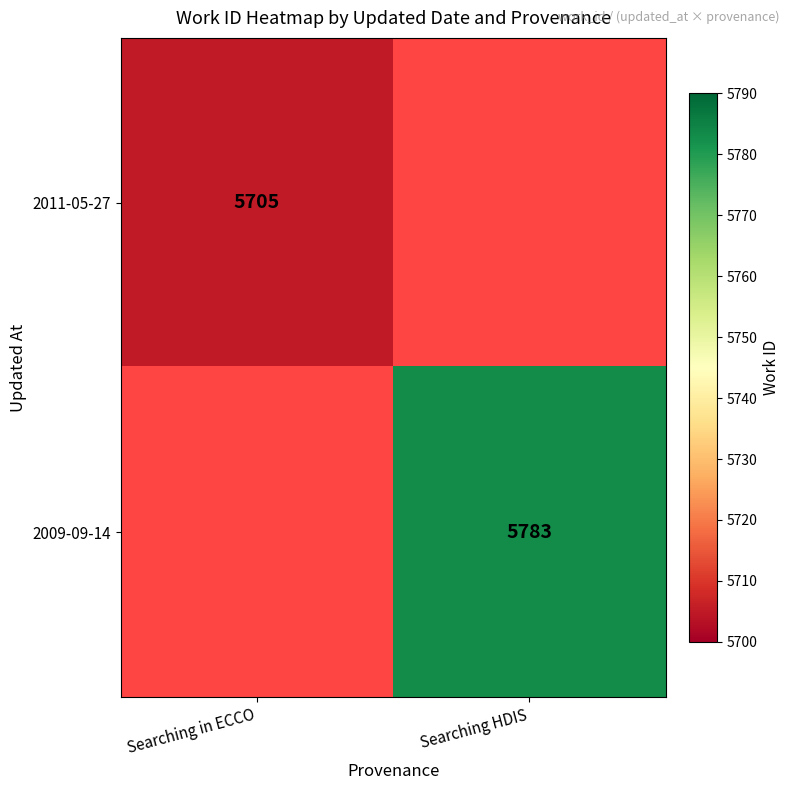

True or false: 2011-05-27 has a value of 8512 at Searching in ECCO.

False